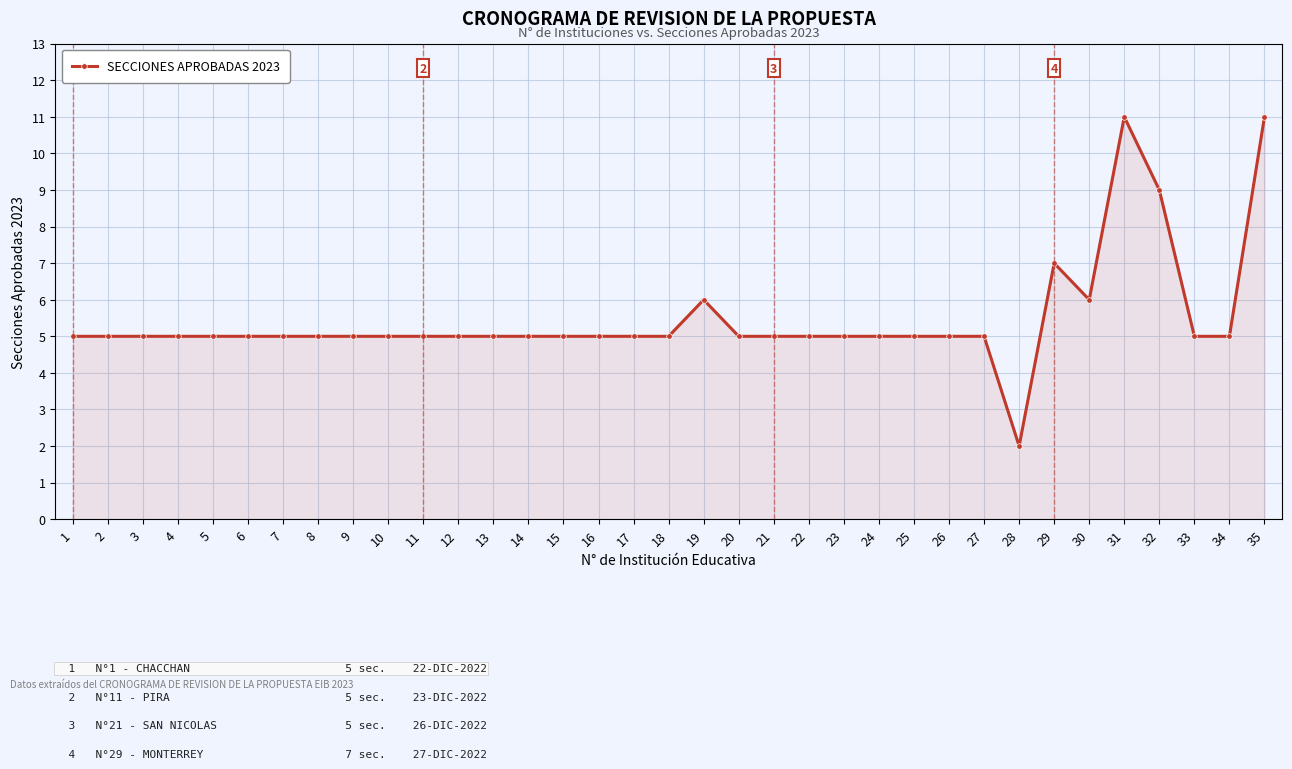

Which label corresponds to the smallest value in the chart?

28